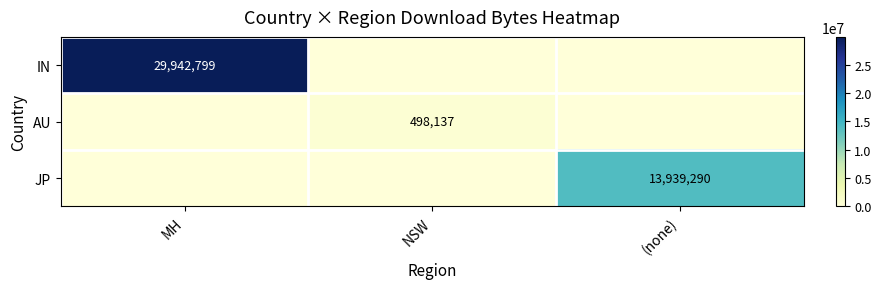

Is the value of JP at MH greater than the value of AU at MH?

No